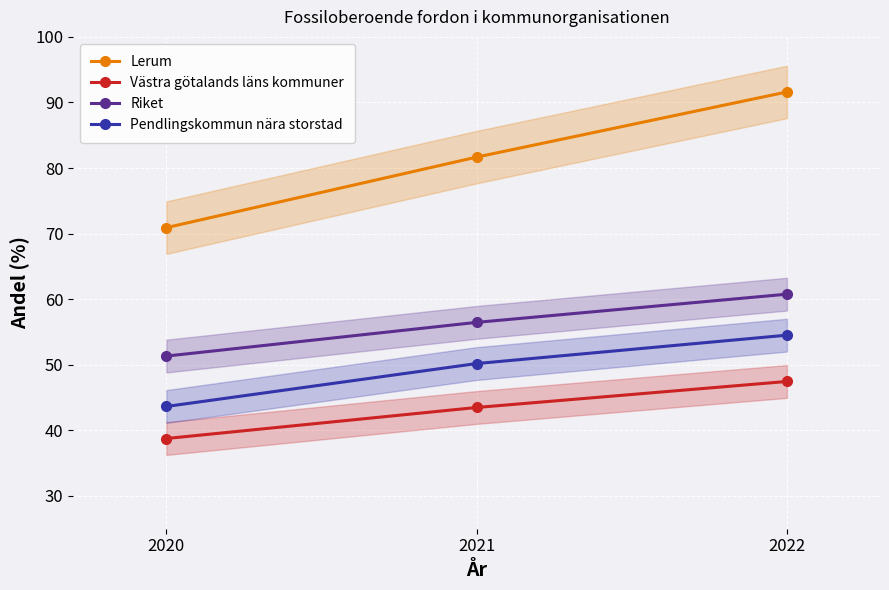

Which series has the largest range (max minus min)?

Lerum